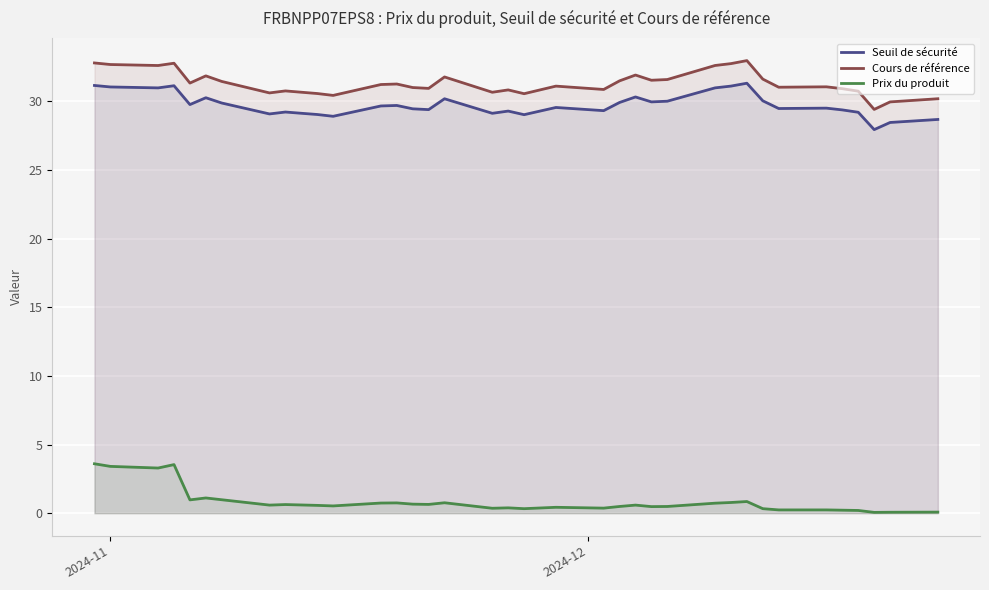

Reading left to right, what are all the values shown in this chart?

Seuil de sécurité: 31.2	31.0	31.0	31.1	29.8	30.3	29.9	29.1	29.2	29.1	29.0	28.9	29.7	29.7	29.5	29.4	30.2	29.1	29.3	29.0	29.6	29.3	29.9	30.3	30.0	30.0	31.0	31.1	31.3	30.0	29.5	29.5	29.4	29.2	27.9	28.5	28.7
Cours de référence: 32.8	32.7	32.6	32.8	31.3	31.9	31.4	30.6	30.8	30.7	30.6	30.4	31.2	31.3	31.0	30.9	31.8	30.7	30.8	30.6	31.1	30.9	31.5	31.9	31.5	31.6	32.6	32.7	33.0	31.6	31.0	31.1	30.9	30.7	29.4	30.0	30.2
Prix du produit: 3.6	3.4	3.3	3.5	1.0	1.1	1.0	0.6	0.6	0.6	0.6	0.5	0.7	0.8	0.7	0.6	0.8	0.4	0.4	0.3	0.4	0.4	0.5	0.6	0.5	0.5	0.7	0.8	0.8	0.3	0.2	0.2	0.2	0.2	0.1	0.1	0.1